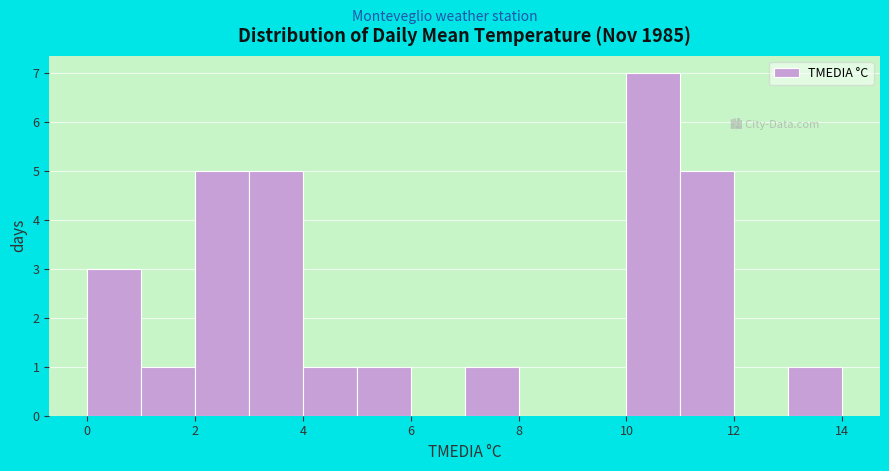

Reading left to right, transcribe this chart: for each bar, give the range it covers on the x-axis and its height. The values are not printed on the chart, so give them approximately, as read against the axis.

0 to 1: 3
1 to 2: 1
2 to 3: 5
3 to 4: 5
4 to 5: 1
5 to 6: 1
6 to 7: 0
7 to 8: 1
8 to 9: 0
9 to 10: 0
10 to 11: 7
11 to 12: 5
12 to 13: 0
13 to 14: 1